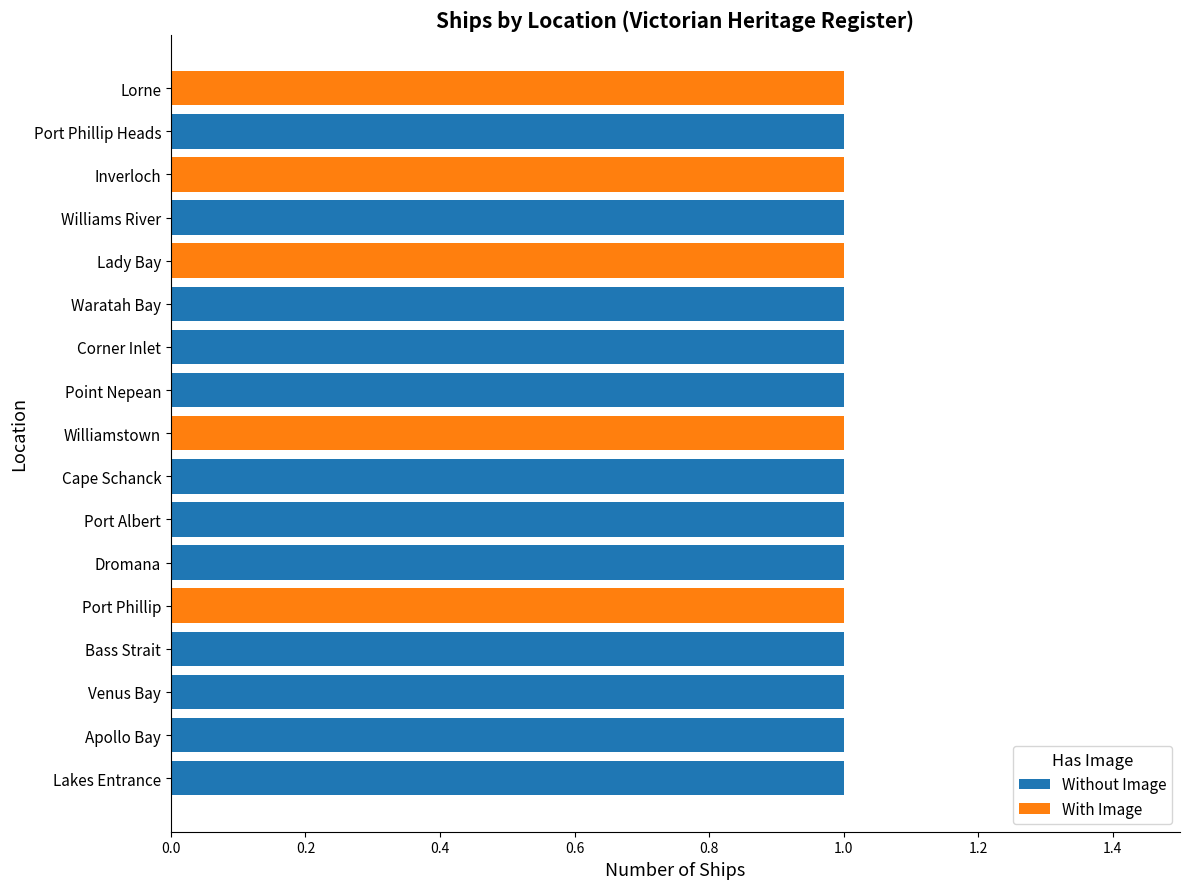

The value of Without Image at Port Phillip is 0. True or false?

True